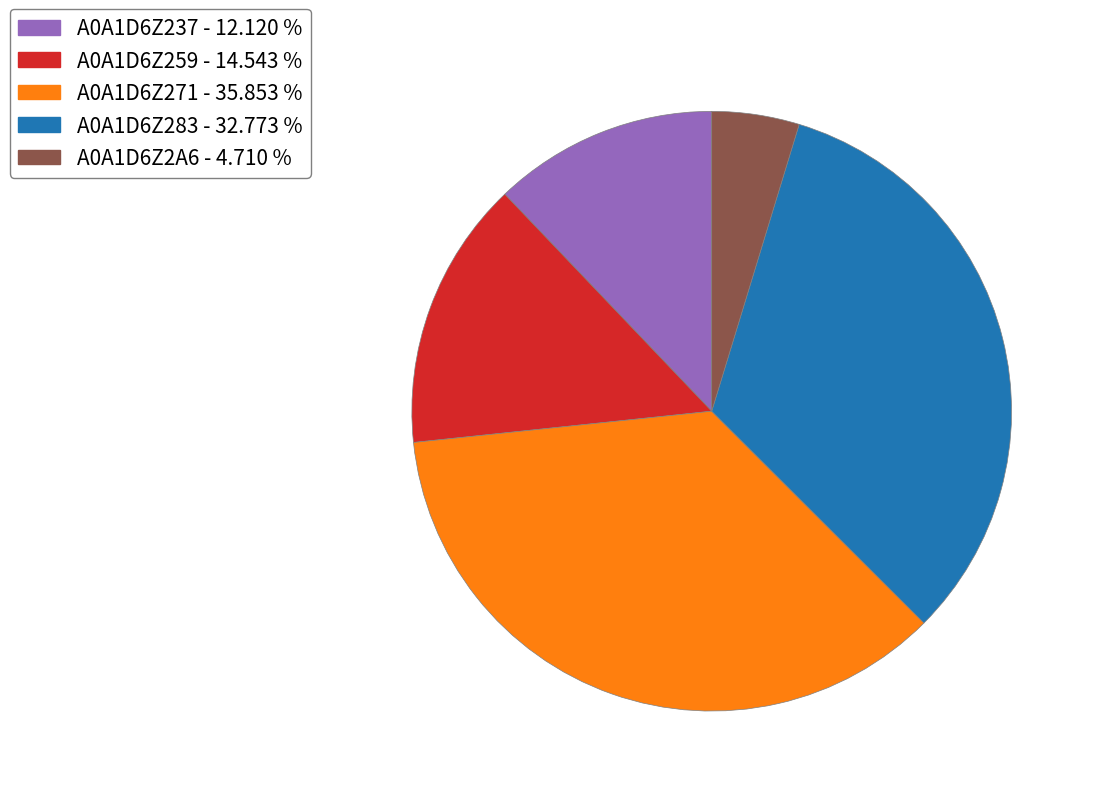

Which slice is the smallest?

A0A1D6Z2A6